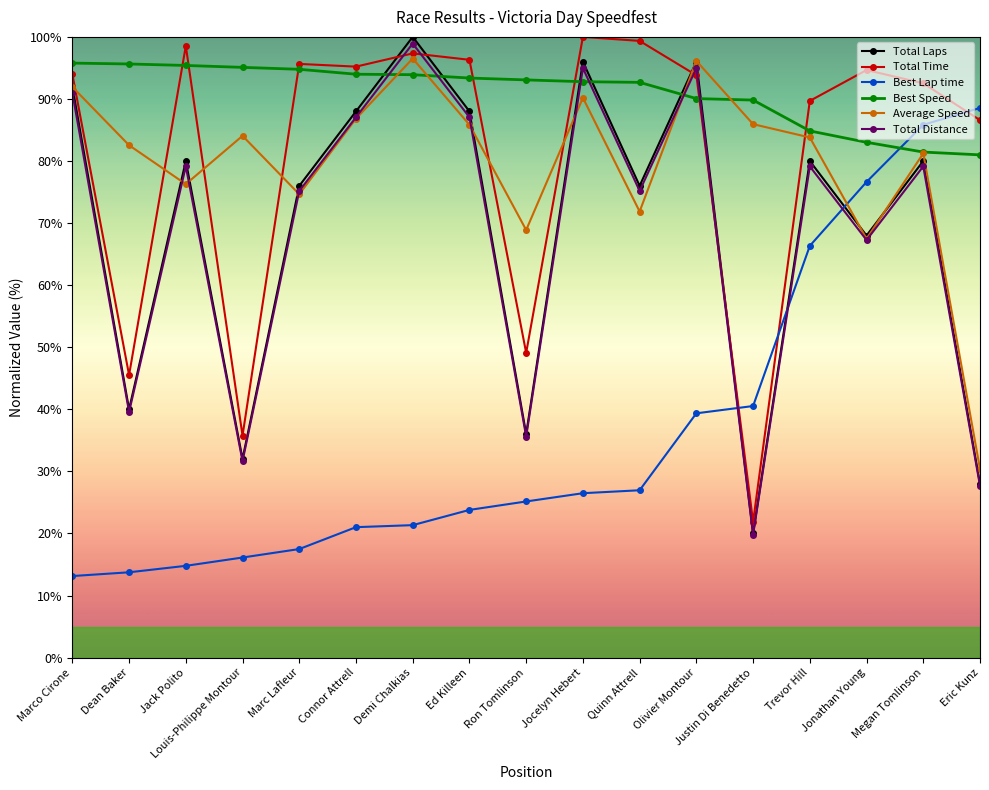

Where does the Total Distance series first go above 158?

Marco Cirone